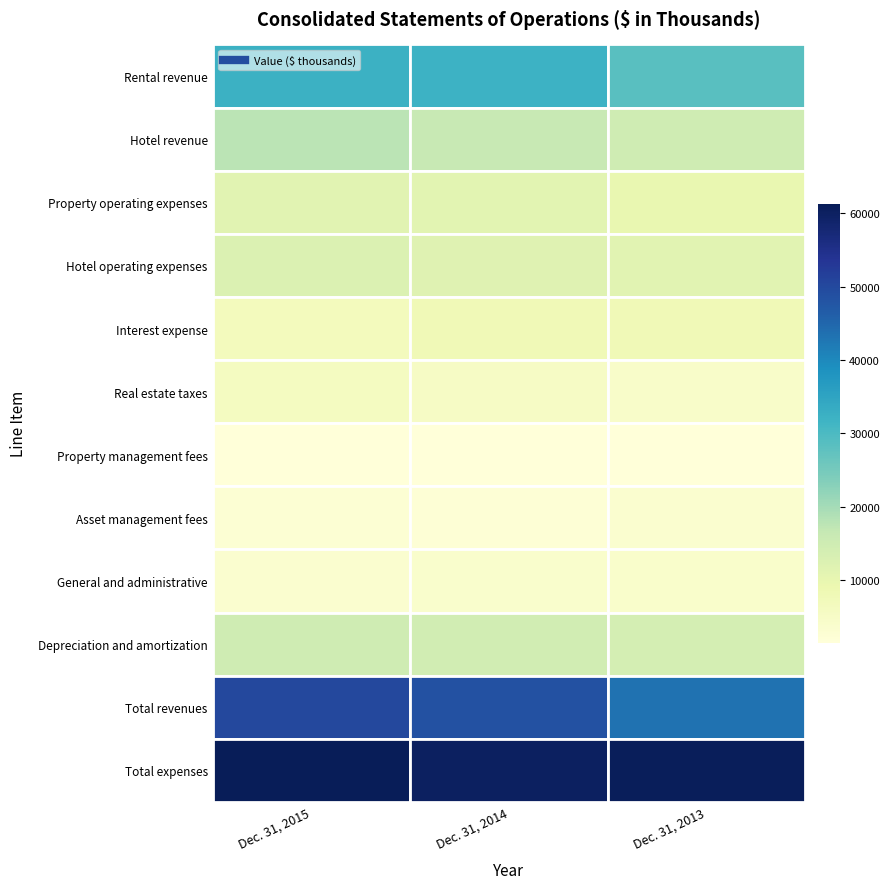

The Property operating expenses series shows 11503 at Dec. 31, 2015. True or false?

True